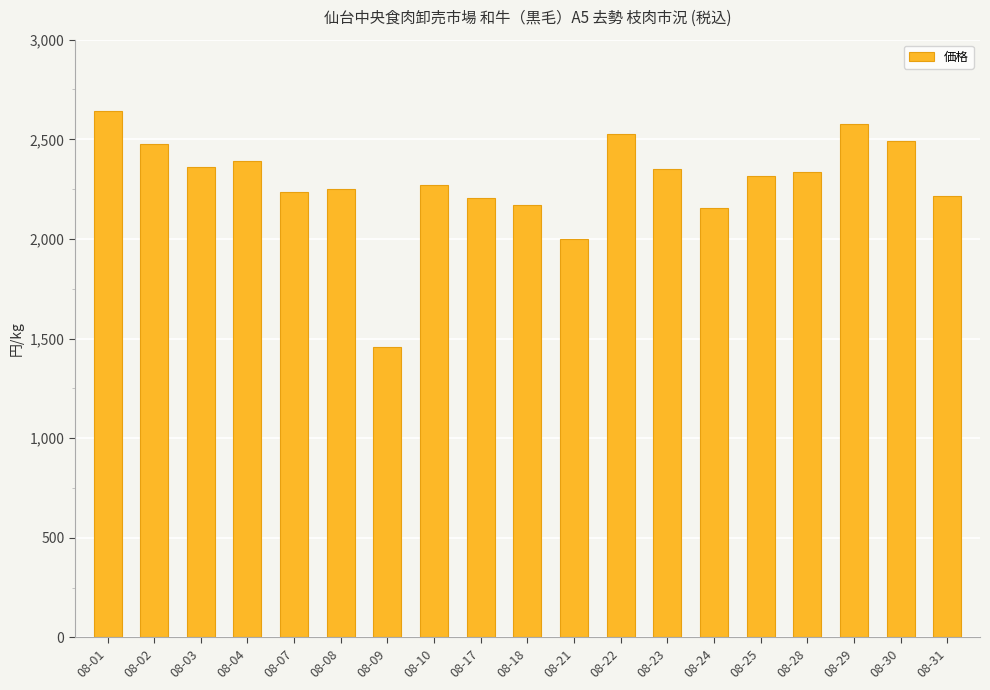

What is the difference between the values at 08-10 and 08-31?

54